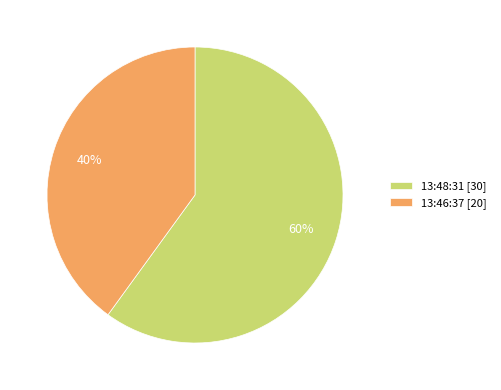

Do 13:46:37 and 13:48:31 together represent more than half of the pie?

Yes